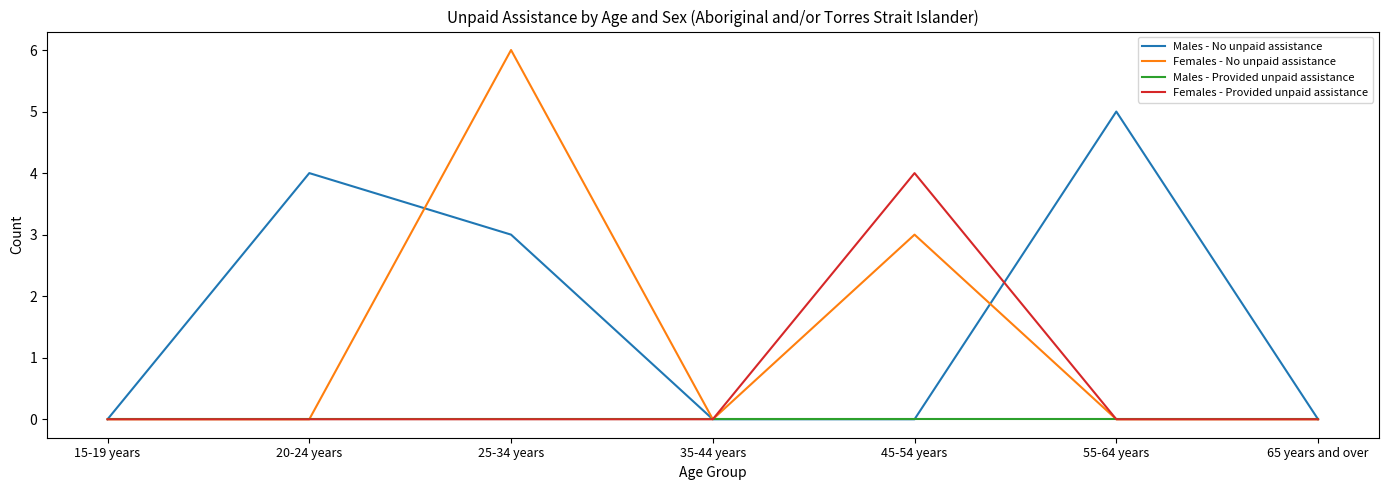

What are all the series names shown in the legend?

Males - No unpaid assistance, Females - No unpaid assistance, Males - Provided unpaid assistance, Females - Provided unpaid assistance